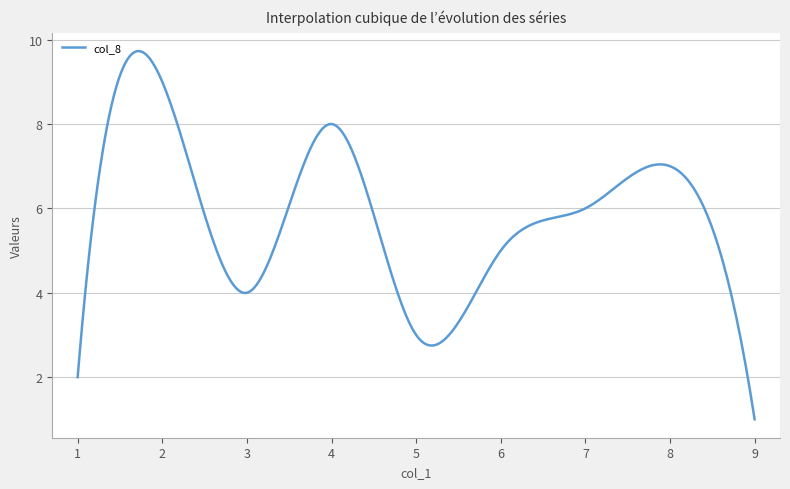

What is the difference between the maximum and minimum values?

8.7